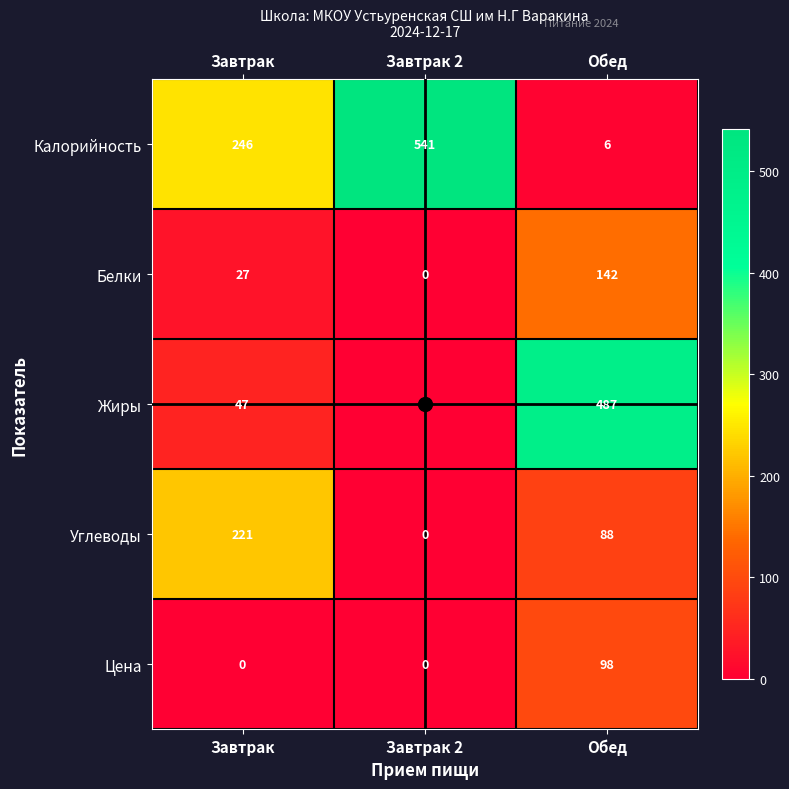

Which series has the largest range (max minus min)?

Калорийность